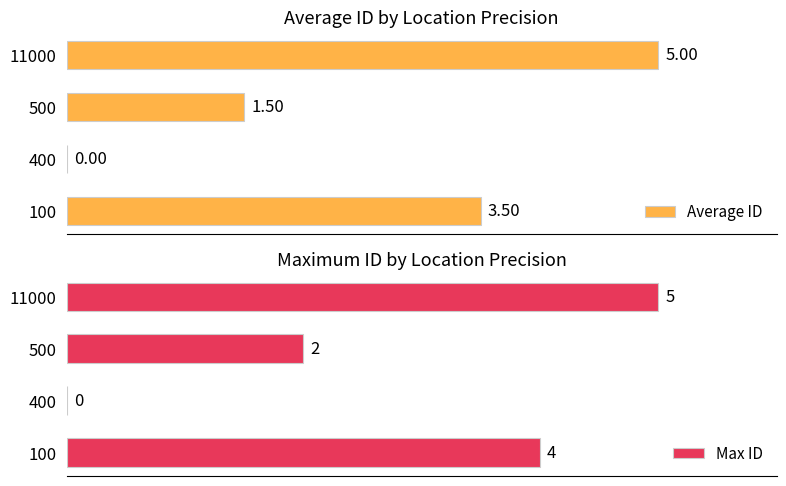

The Max ID series shows -2.5 at 400. True or false?

False